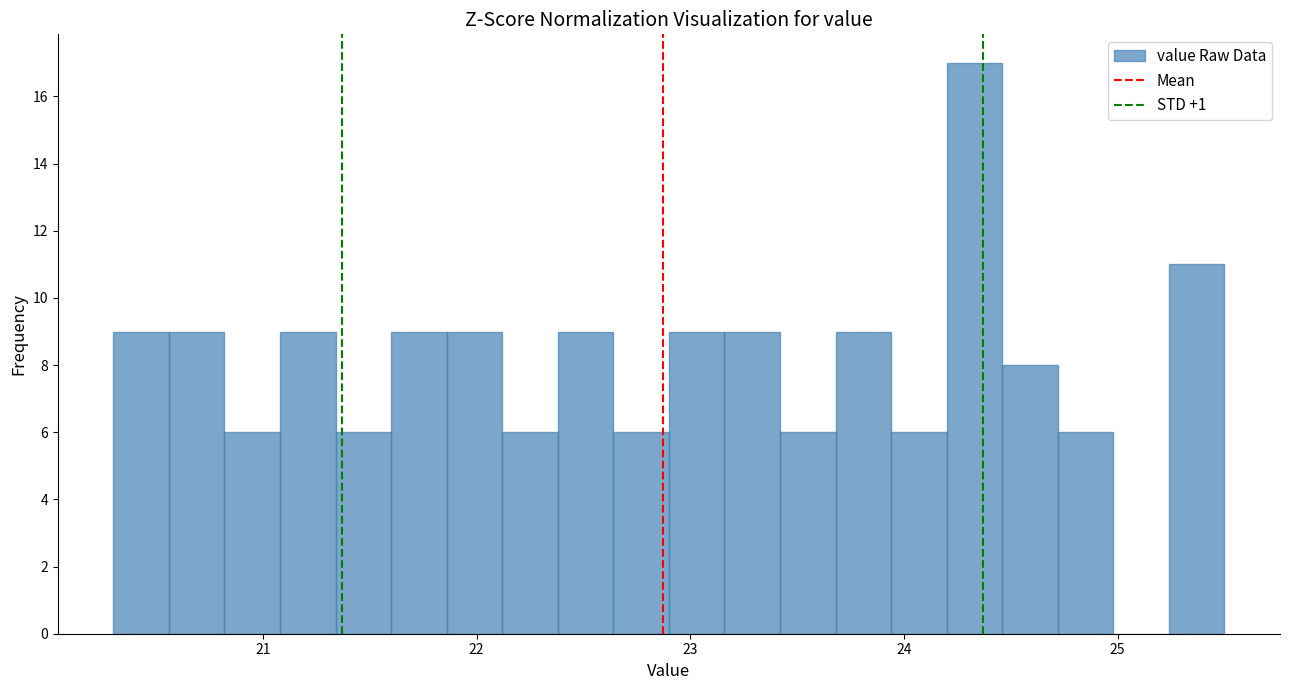

Read against the x-axis, roughly where is the centre of the tallest bar?

24.3